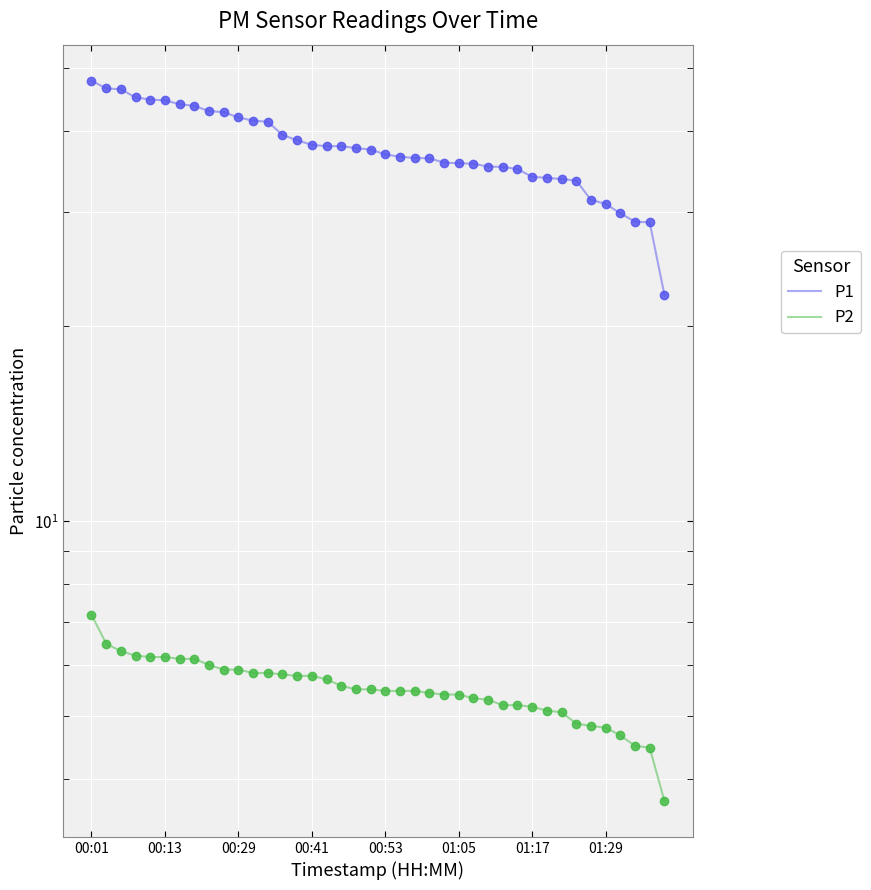

How many data points does each series have?

40